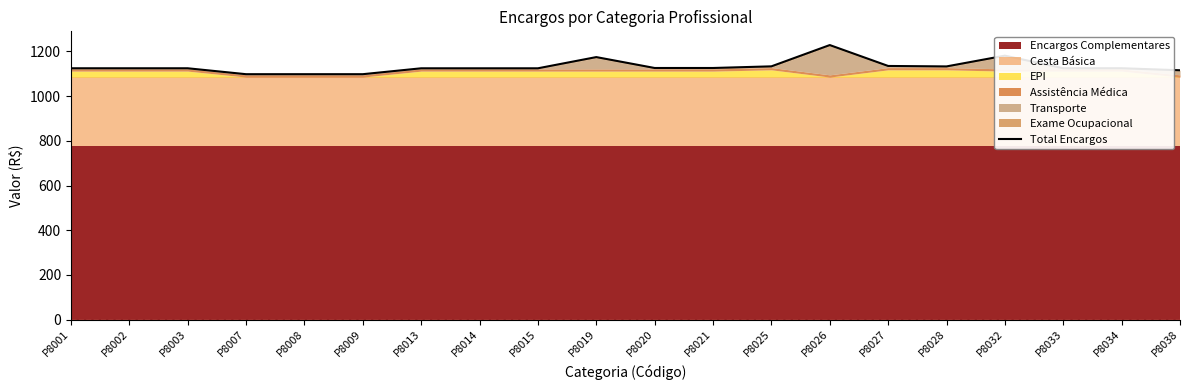

What is the average value?

1131.9